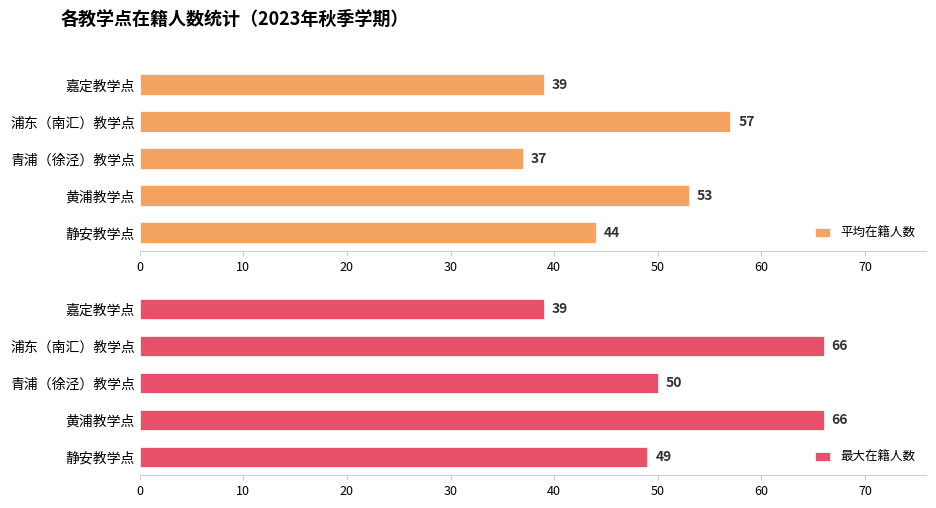

Are the bars grouped side by side (vs. stacked)?

Yes